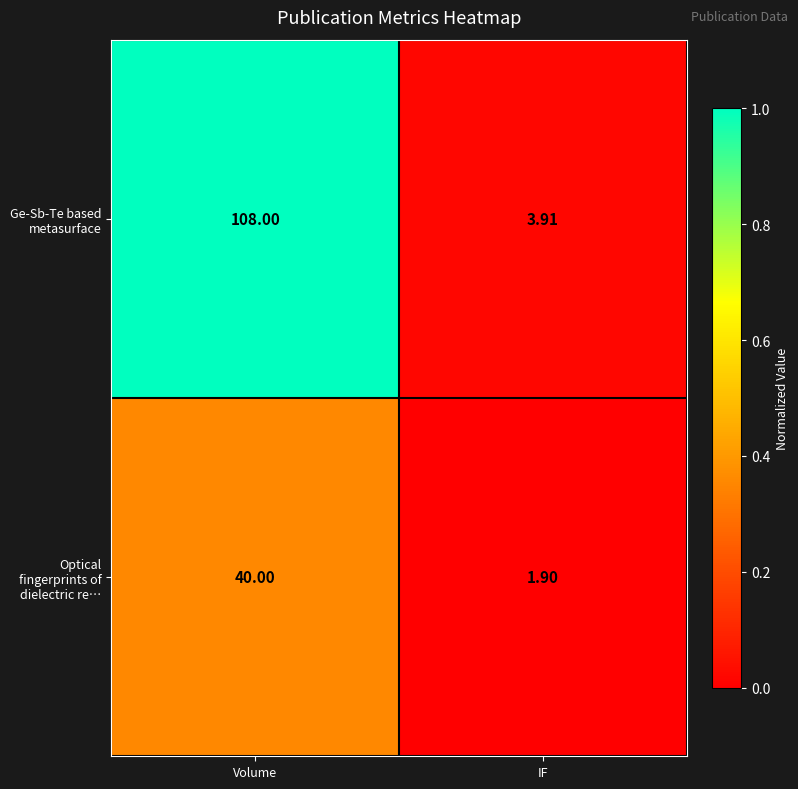

Where is Ge-Sb-Te based metasurface nearest to the value 55?

IF